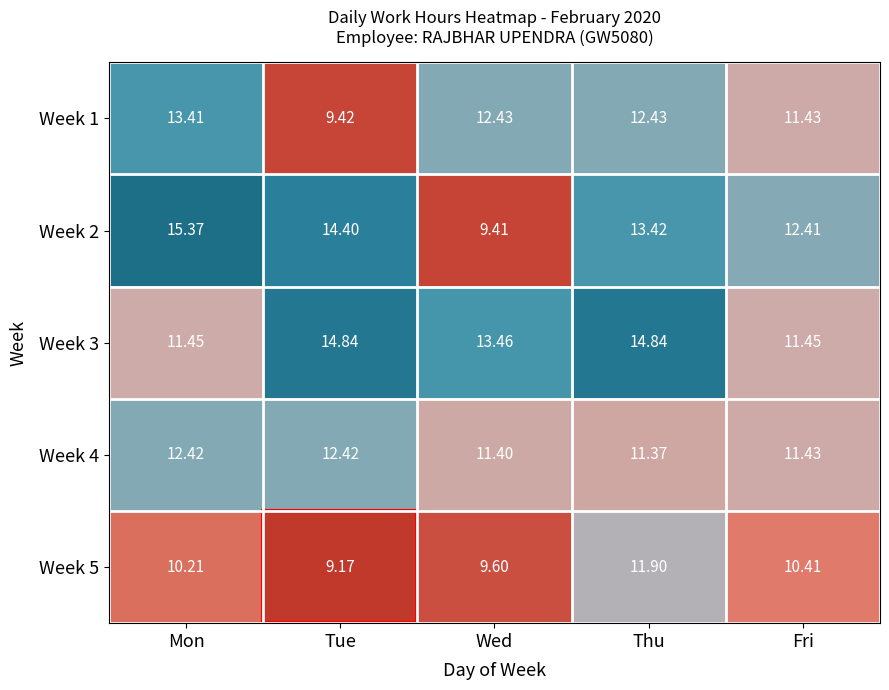

Which category has the lowest value in the Week 5 series?

Tue